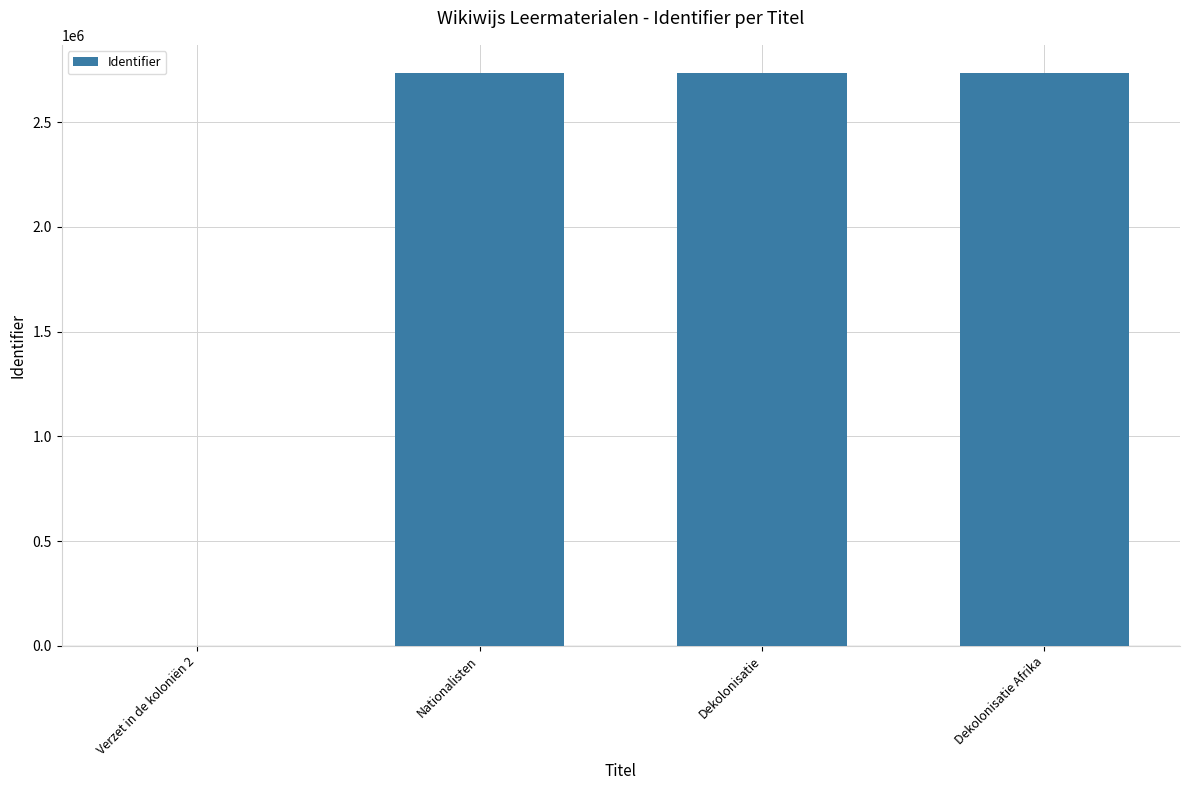

What is the maximum value shown in the chart?

2733085